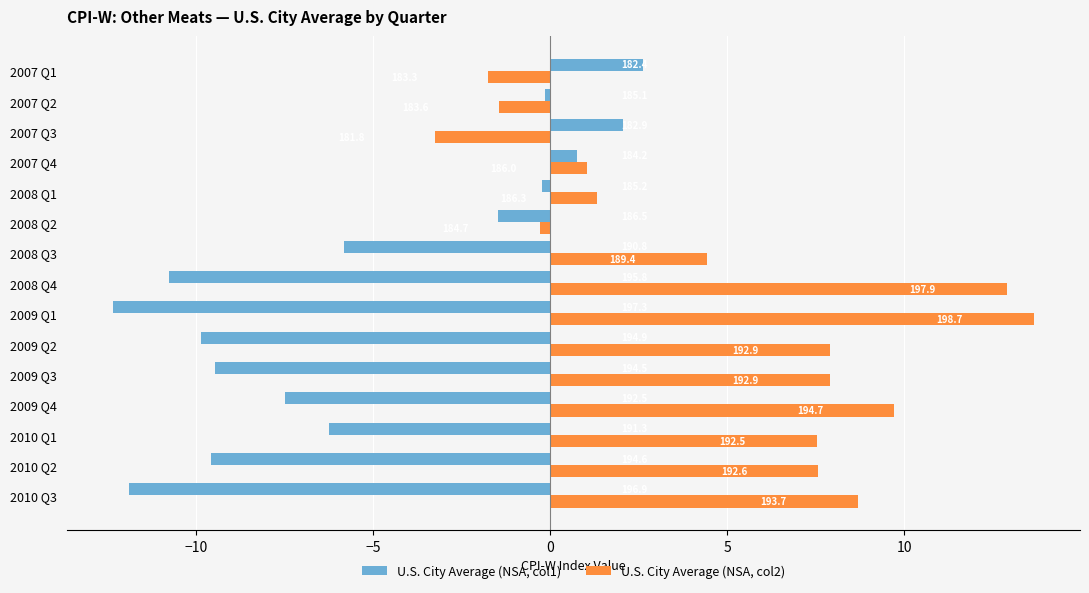

What is the sum of all U.S. City Average (NSA, col1) values?

-79.8